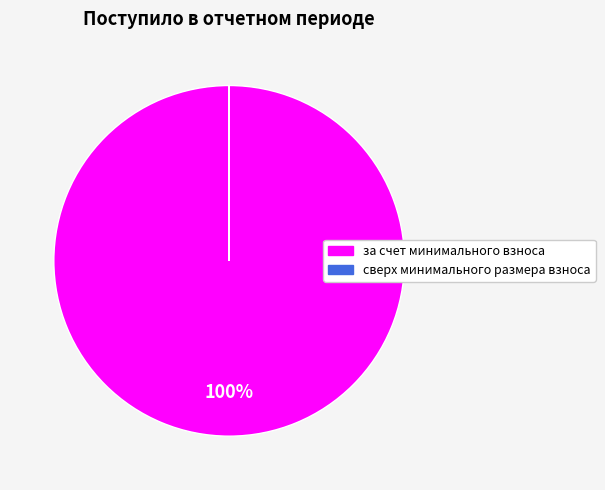

Which category accounts for the majority?

за счет минимального взноса